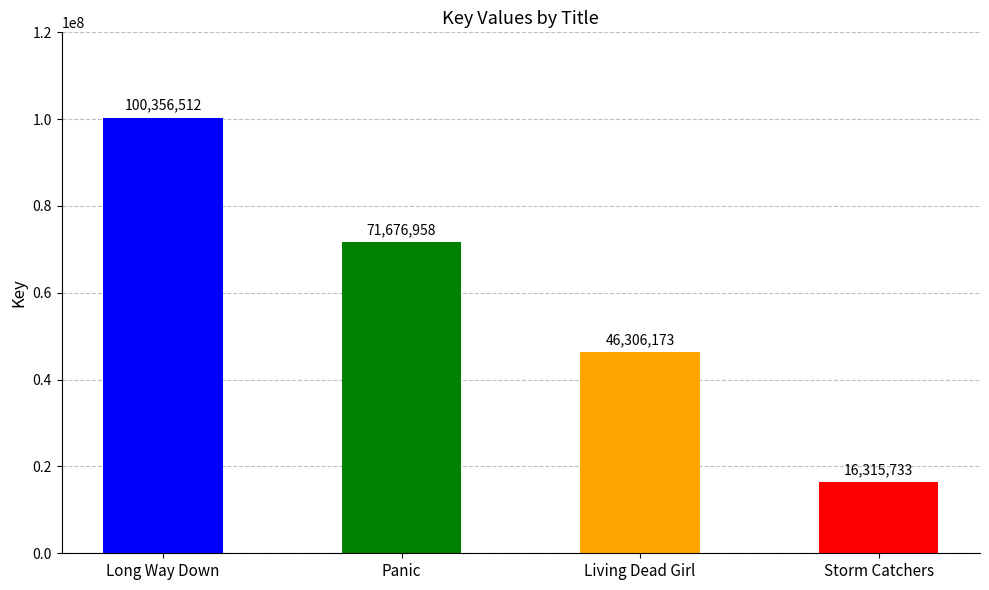

How many data points are less than 71676958?

2